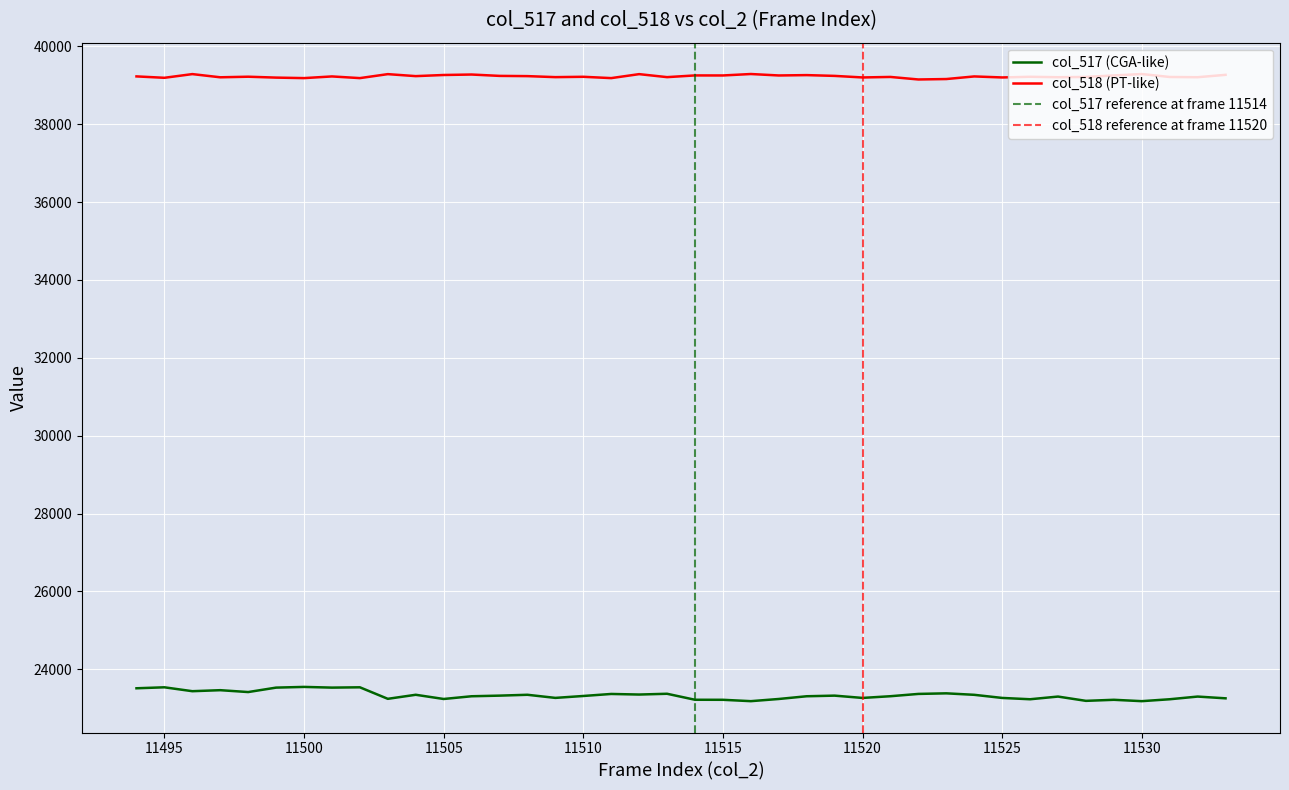

True or false: col_517 has a value of 7241 at 11497.

False